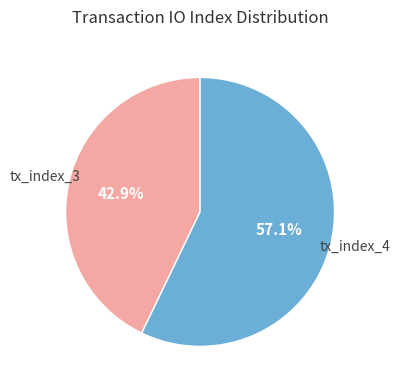

Does tx_index_4 account for over 50% of the chart?

Yes